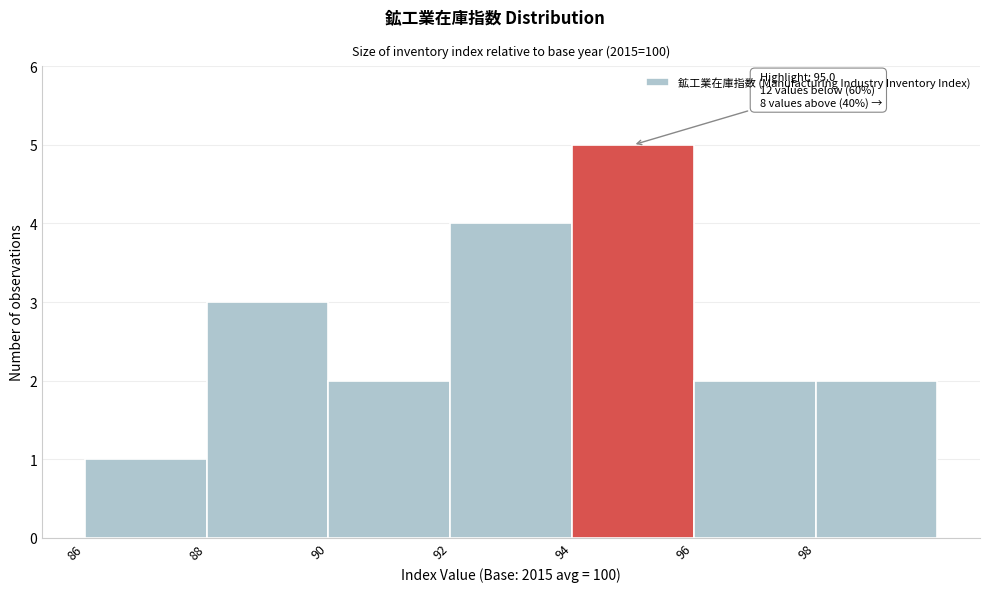

Over which range of the x-axis is the bar tallest?

94 to 96